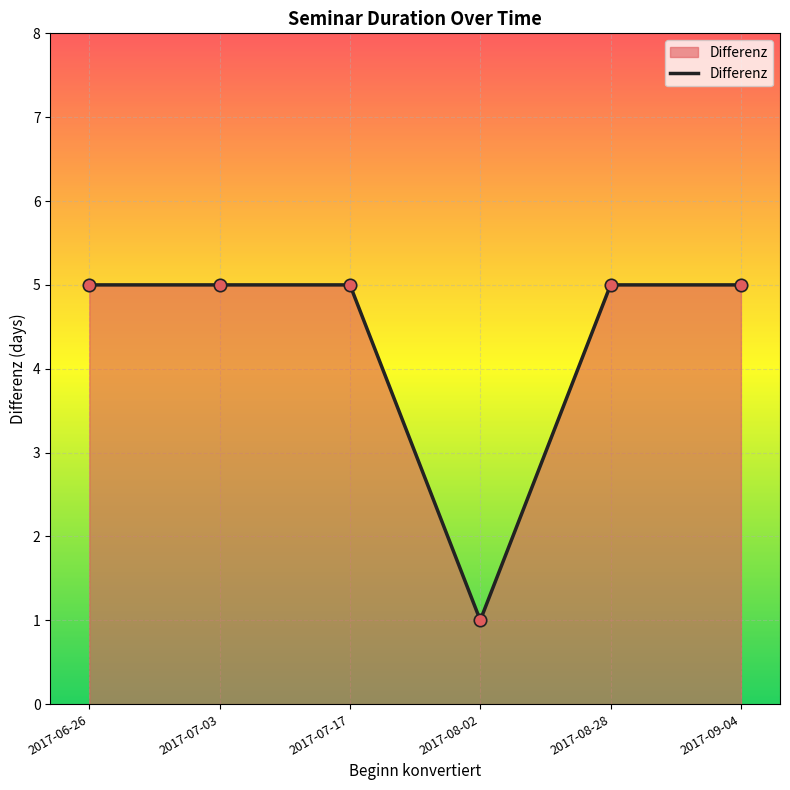

Between 2017-08-02 and 2017-07-03, which is larger?

2017-07-03